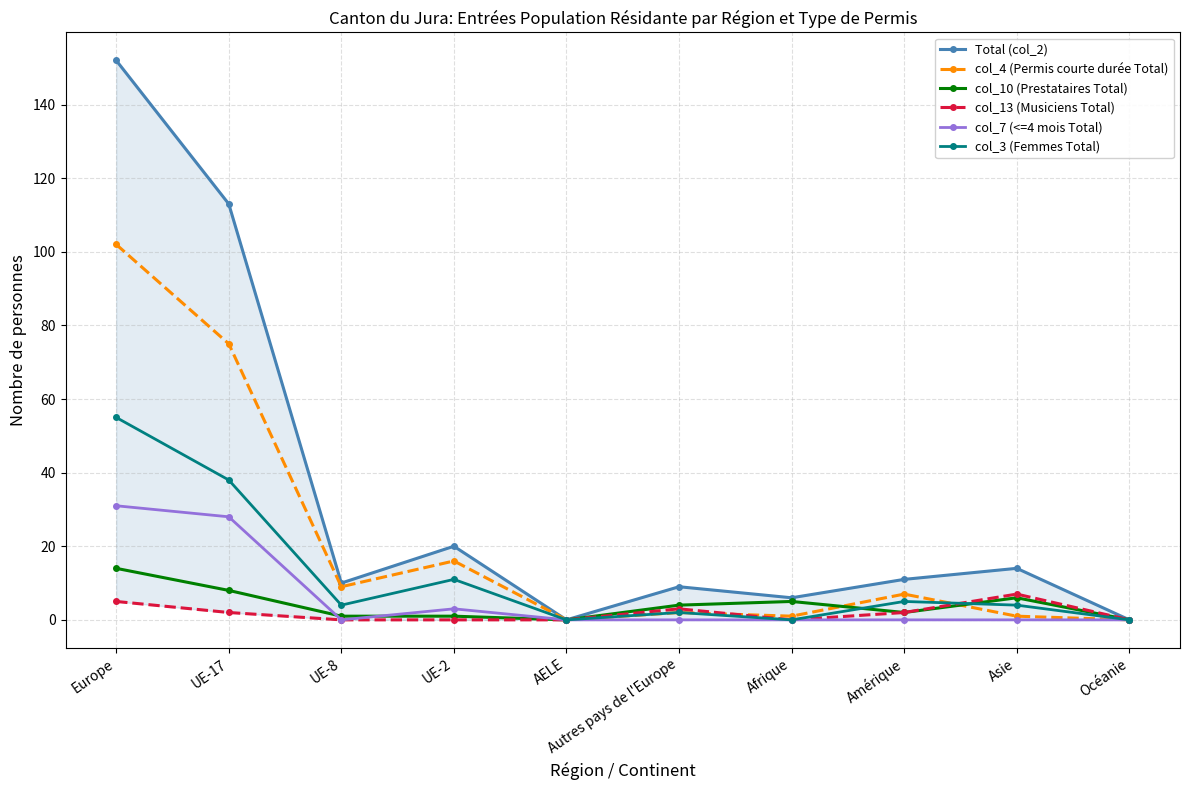

At which label does col_7 (<=4 mois Total) reach its peak?

Europe